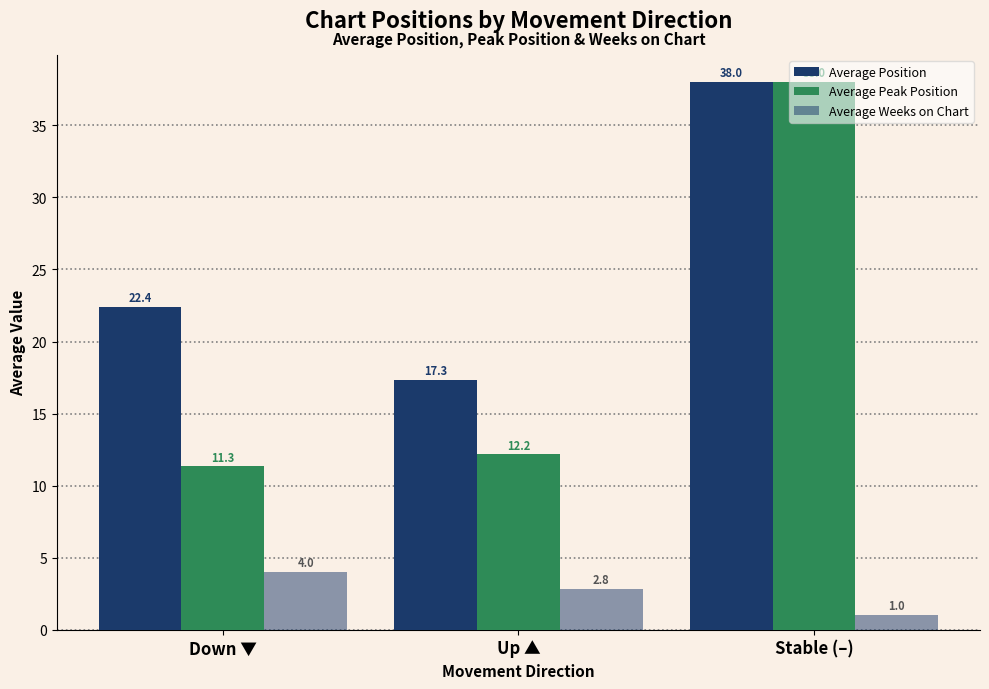

Which has a higher value, Up ▲ or Stable (–)?

Stable (–)